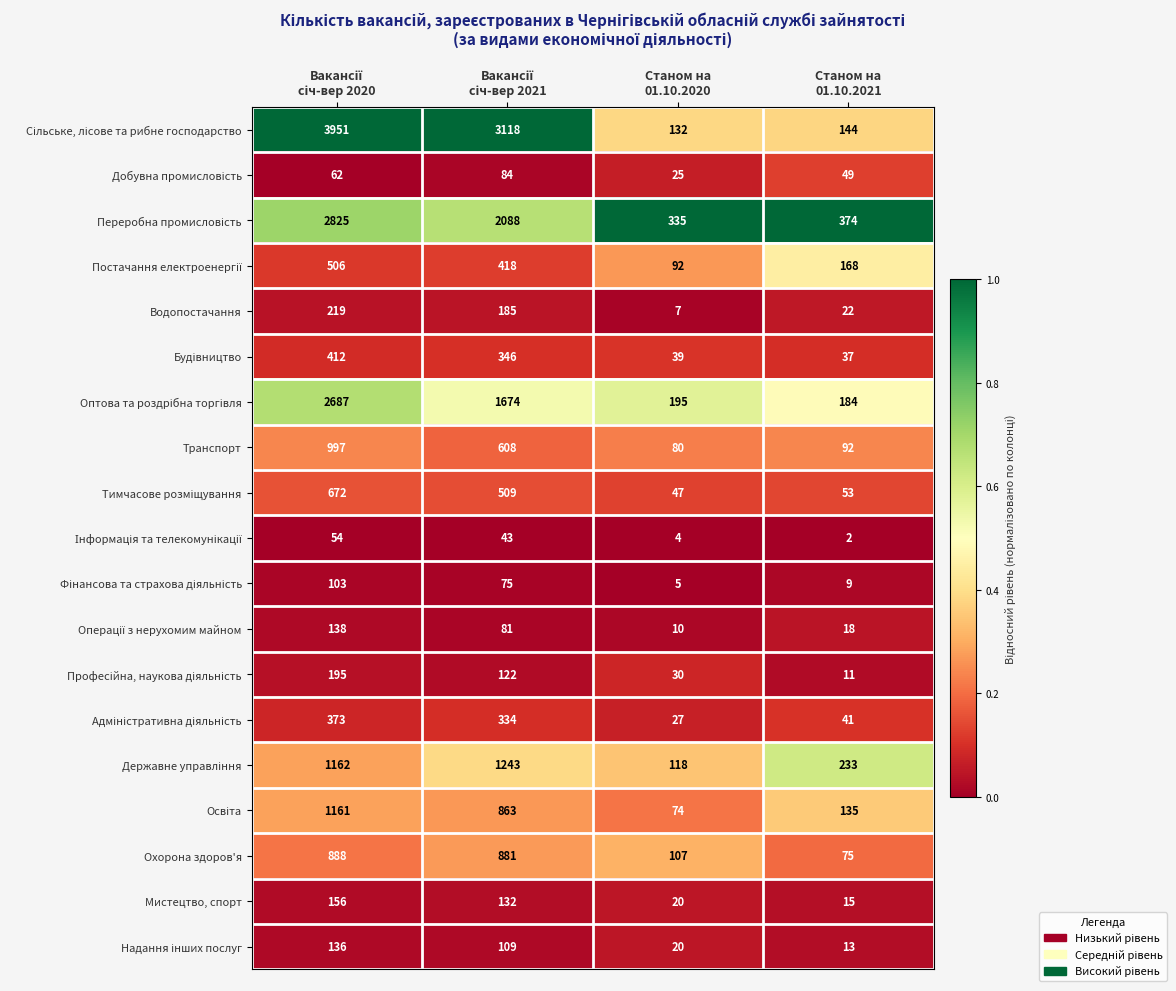

What is the average value of the Мистецтво, спорт series?

81